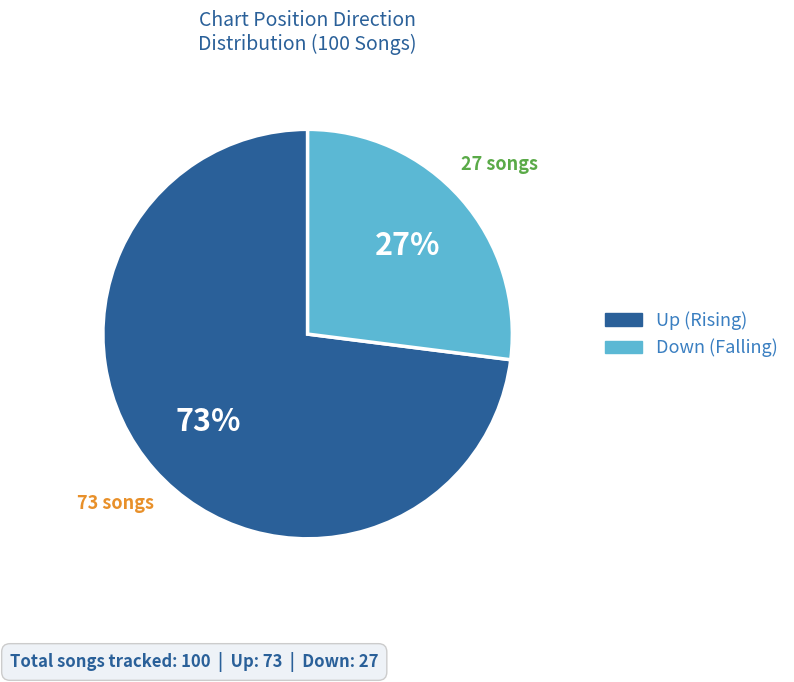

Is there a majority slice in this chart?

Yes